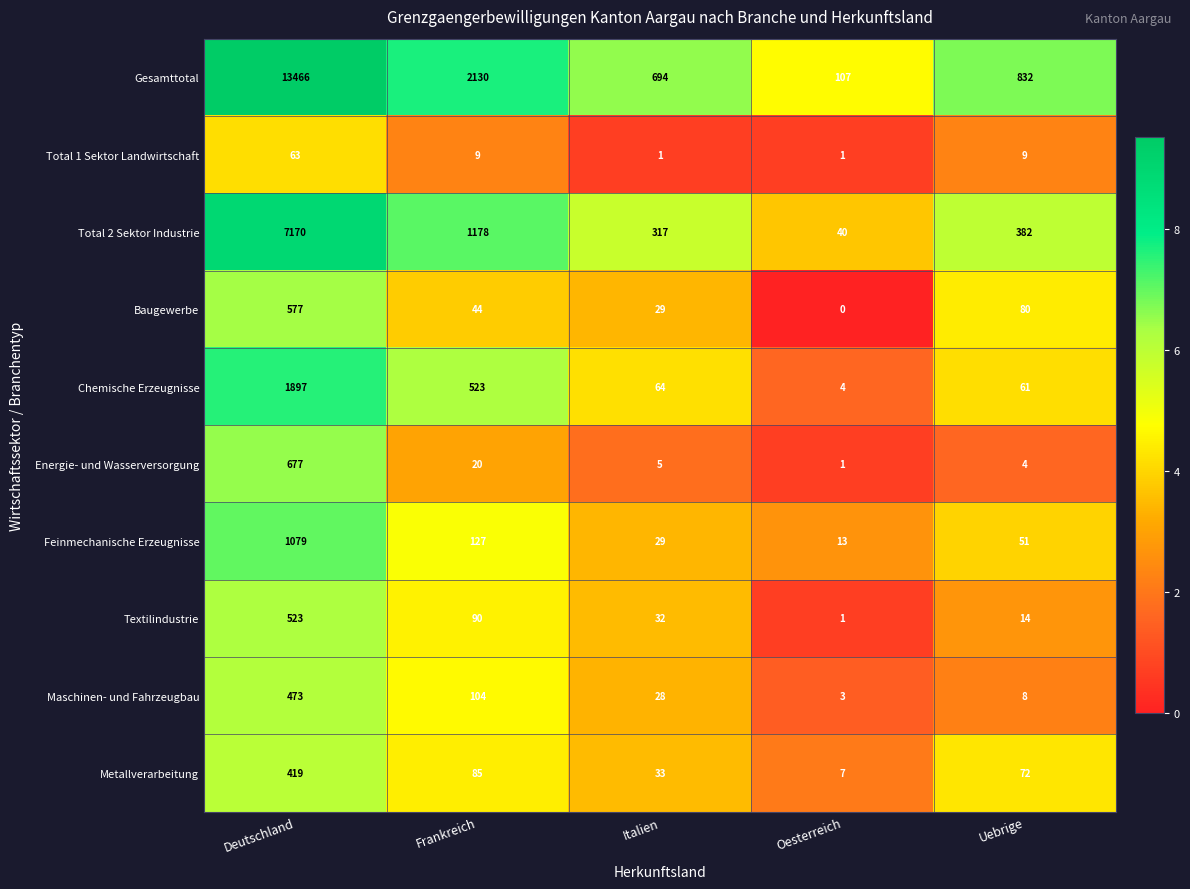

Which series has the widest spread of values?

Gesamttotal